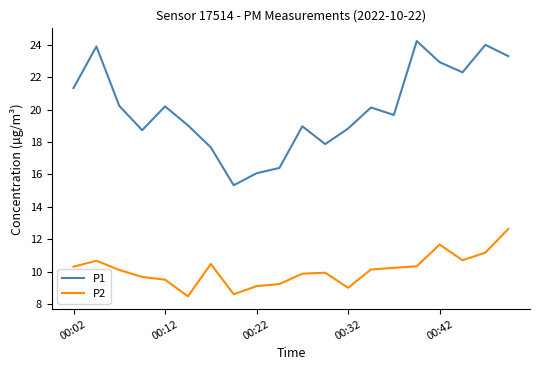

List the series in order of their overall mean, lowest first.

P2, P1